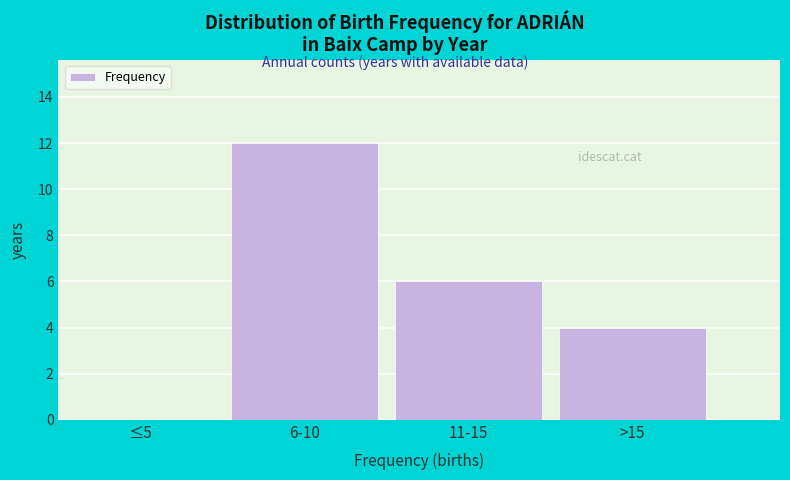

Is it true that the value at >15 is 4?

True